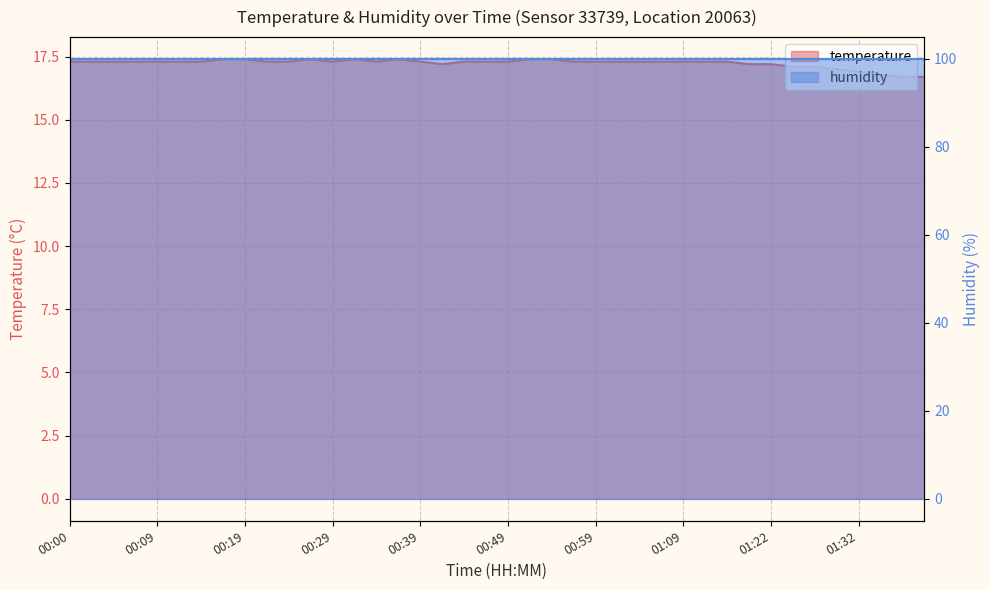

What is the value of the 2nd point from the left?

17.3